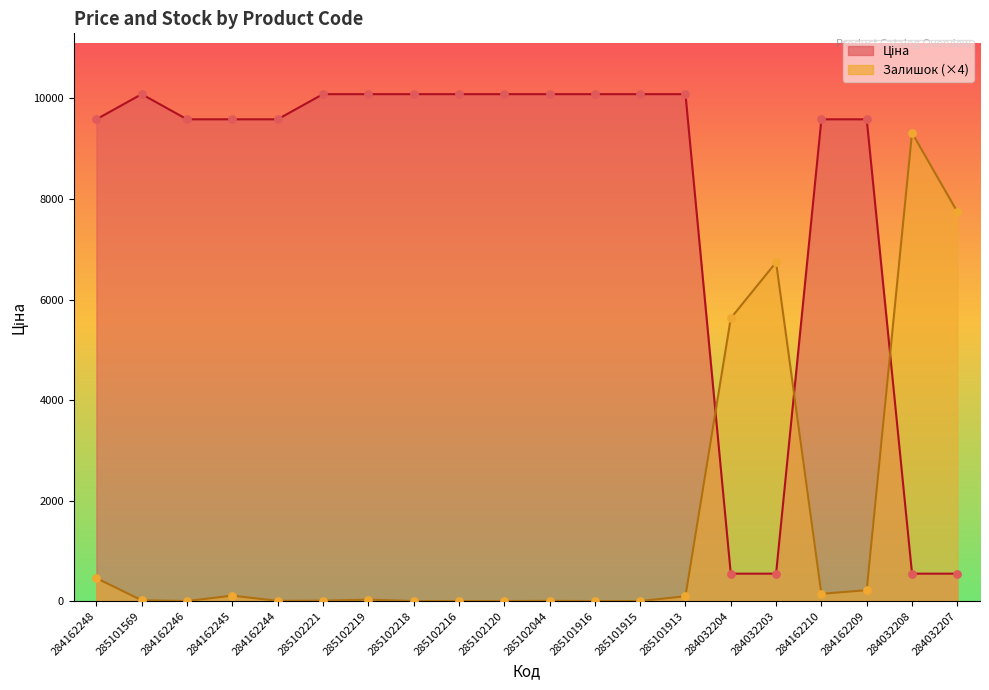

Which series has the widest spread of Y values?

Ціна